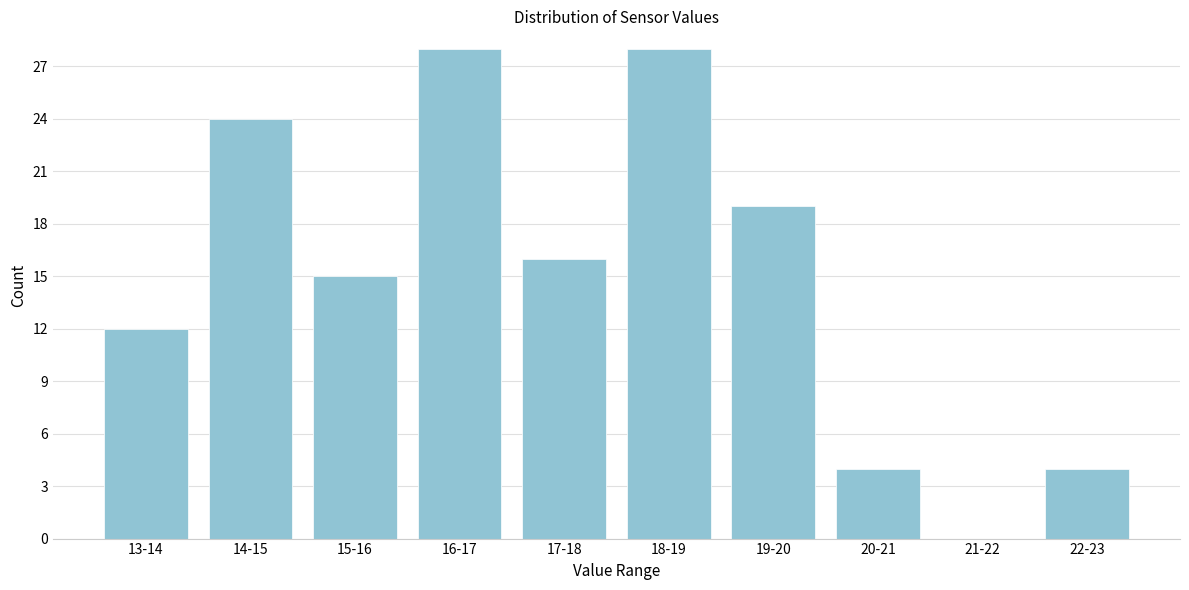

Reading left to right, what are all the values shown in this chart?

13-14=12	14-15=24	15-16=15	16-17=28	17-18=16	18-19=28	19-20=19	20-21=4	21-22=0	22-23=4